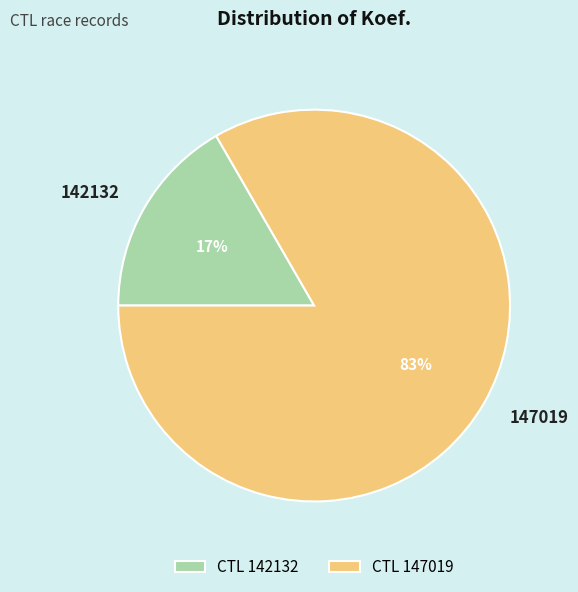

To the nearest percent, what is the average slice percentage?

50%